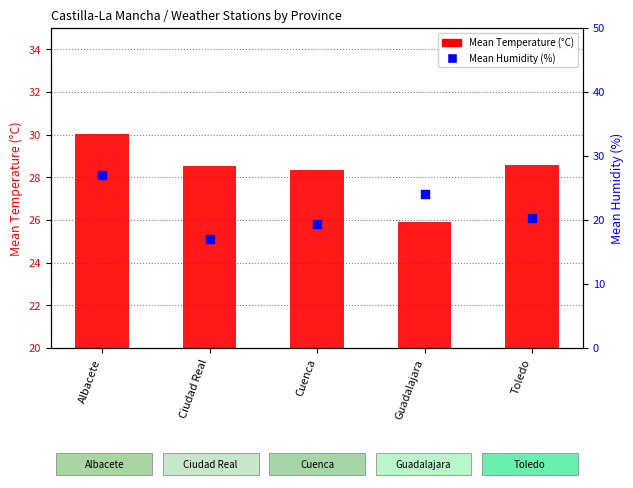

What is the total value across all series at Toledo?

48.8